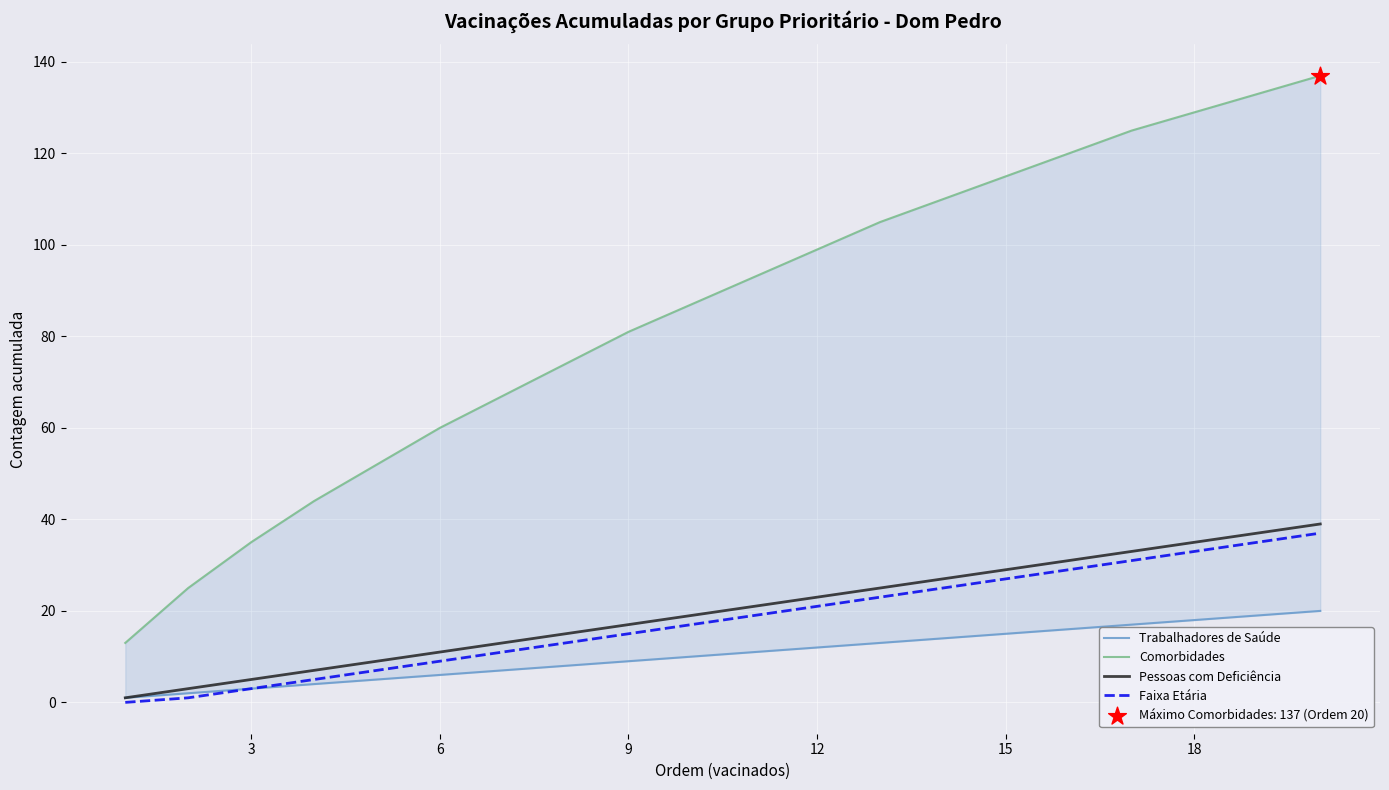

What is the maximum value for Pessoas com Deficiência?

39